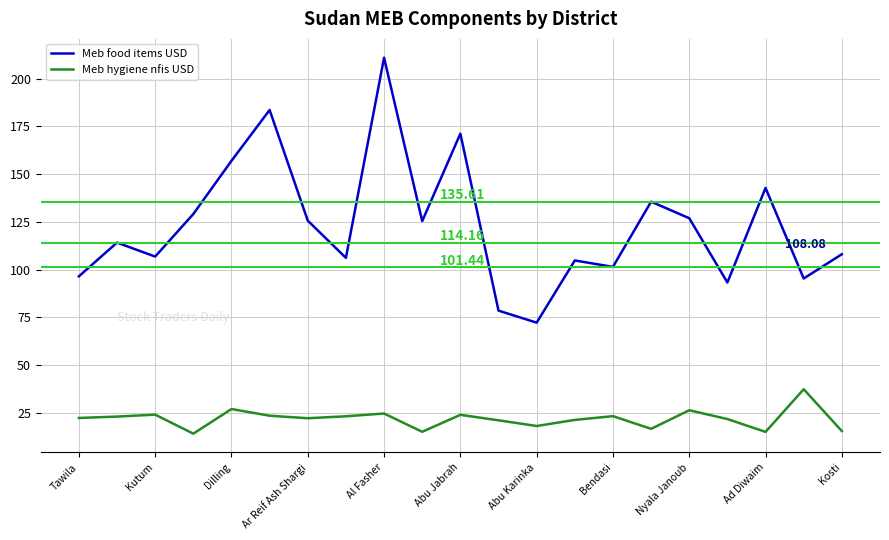

True or false: Meb food items USD and Meb hygiene nfis USD intersect in this chart.

False